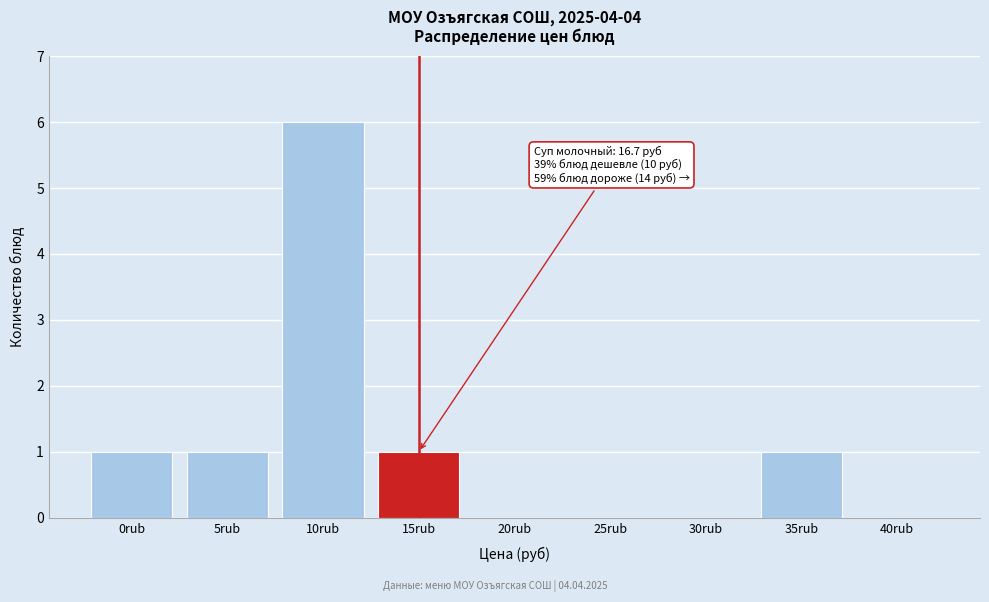

Reading left to right, what are all the values shown in this chart?

0rub=1	5rub=1	10rub=6	15rub=1	20rub=0	25rub=0	30rub=0	35rub=1	40rub=0